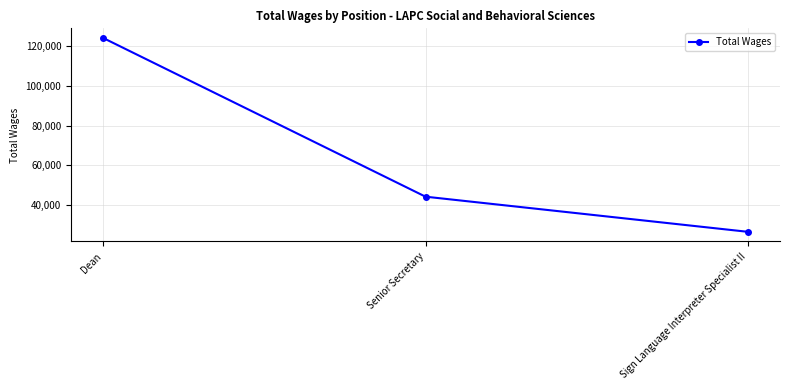

Reading left to right, transcribe all the data shown in this chart.

Dean=124236	Senior Secretary=44024	Sign Language Interpreter Specialist II=26264